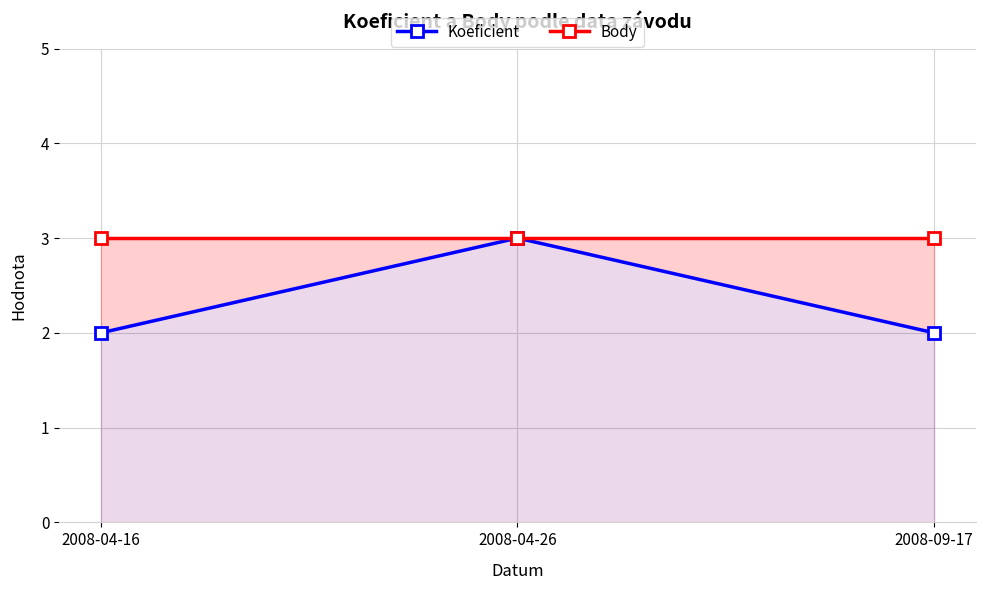

Is the value of Body at 2008-04-26 greater than the value of Koeficient at 2008-04-26?

No